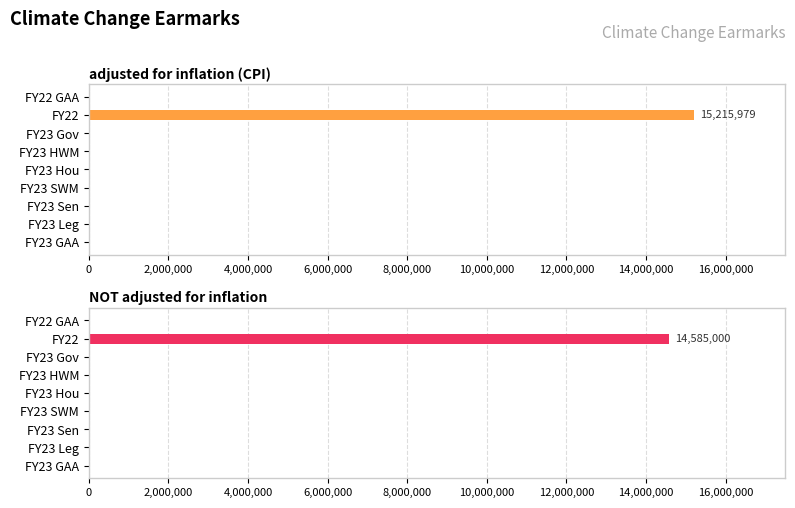

List the series in order of their overall mean, lowest first.

NOT adjusted for inflation, adjusted for inflation (CPI)